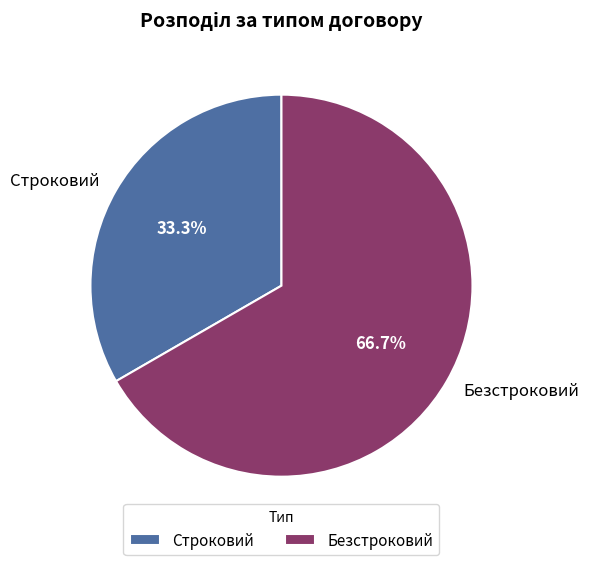

Does any single category account for the majority?

Yes